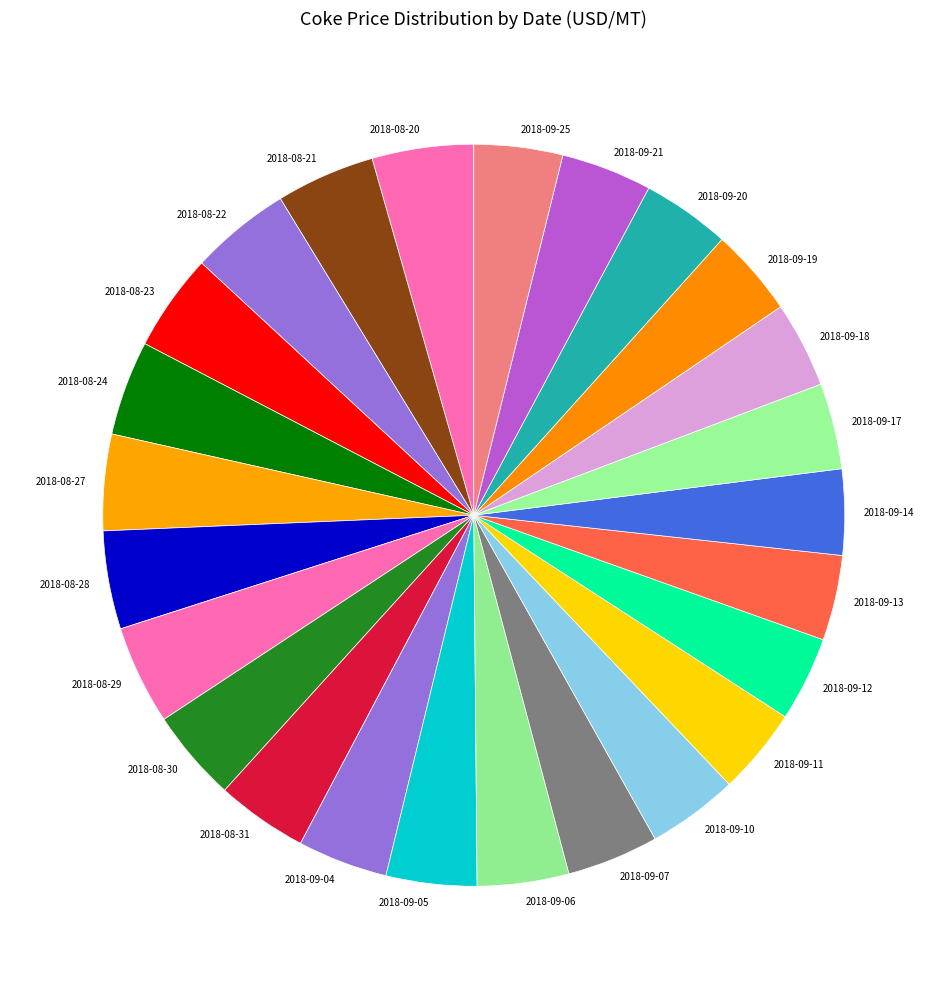

True or false: 2018-09-04 accounts for 4% of the total.

True